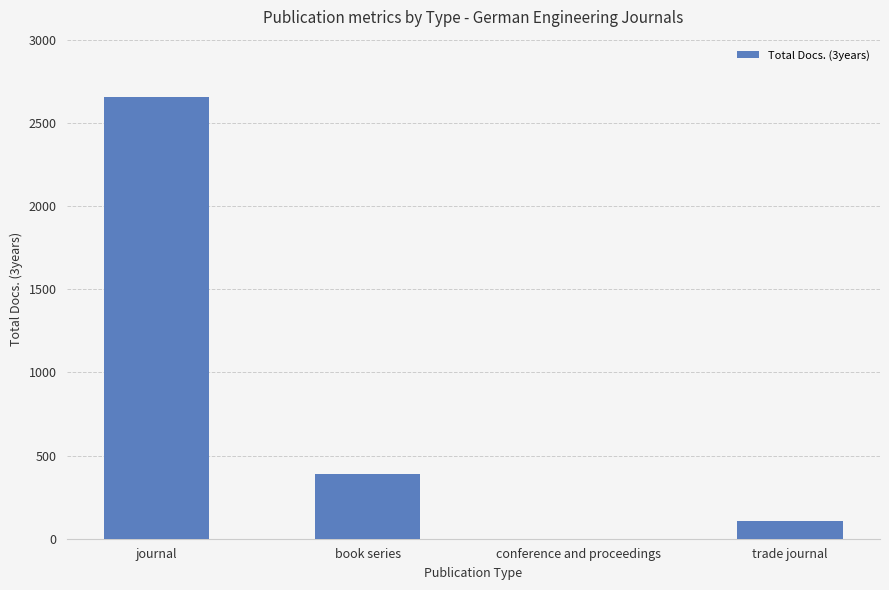

What is the sum of the values at journal and conference and proceedings?

2657